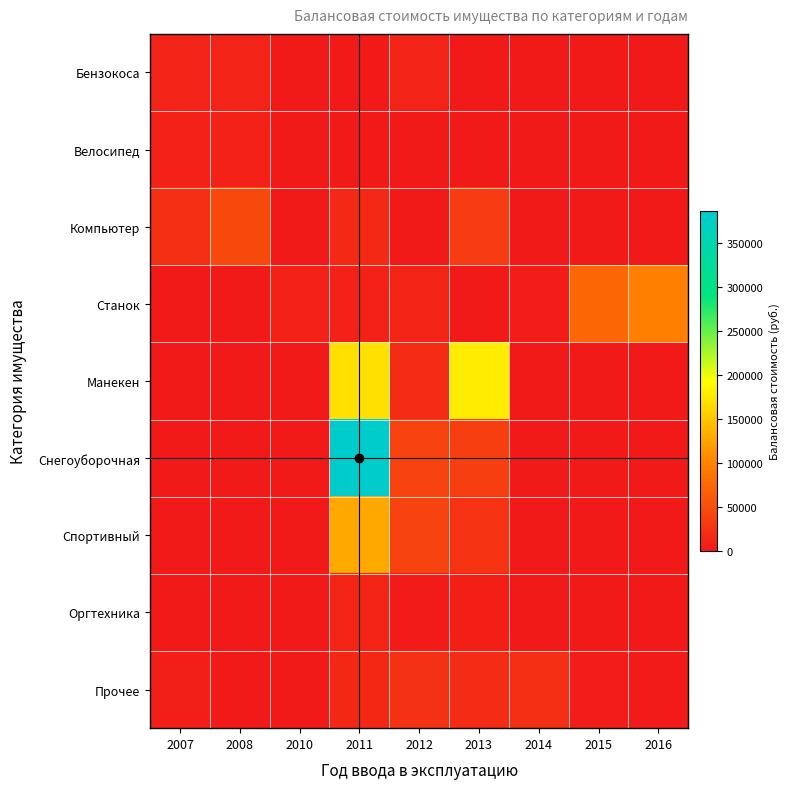

Which series changed the most between 2015 and 2016?

Станок